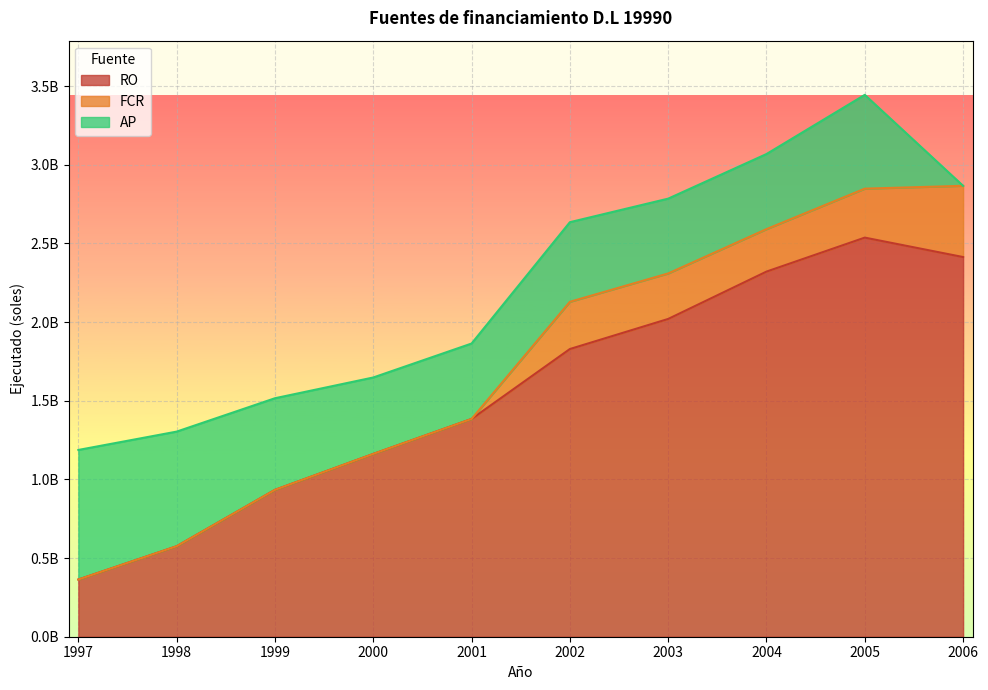

List the series in order of their overall mean, lowest first.

FCR, AP, RO